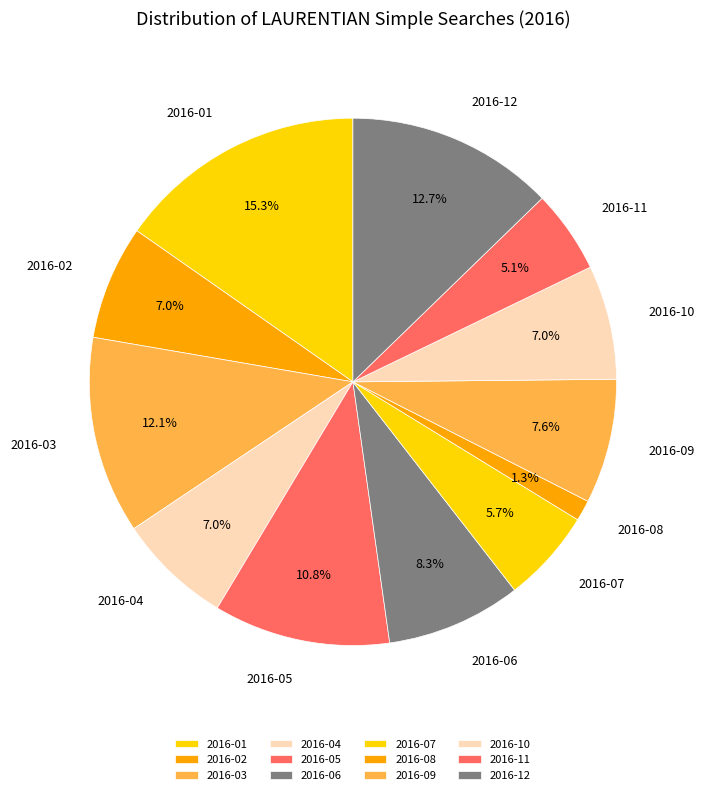

Between 2016-05 and 2016-08, which is larger?

2016-05